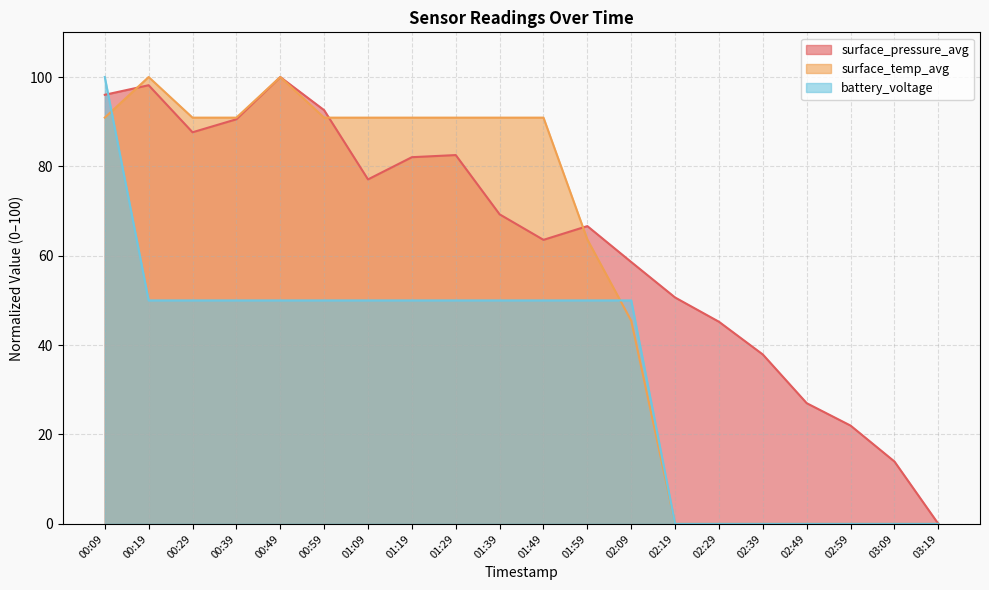

Reading left to right, transcribe all the data shown in this chart.

surface_pressure_avg: 96.0	98.2	87.6	90.5	100.0	92.6	77.1	82.1	82.5	69.3	63.6	66.6	58.6	50.7	45.2	37.9	27.0	22.0	14.0	0.0
surface_temp_avg: 90.9	100.0	90.9	90.9	100.0	90.9	90.9	90.9	90.9	90.9	90.9	63.6	45.5	0.0	0.0	0.0	0.0	0.0	0.0	0.0
battery_voltage: 100.0	50.0	50.0	50.0	50.0	50.0	50.0	50.0	50.0	50.0	50.0	50.0	50.0	0.0	0.0	0.0	0.0	0.0	0.0	0.0